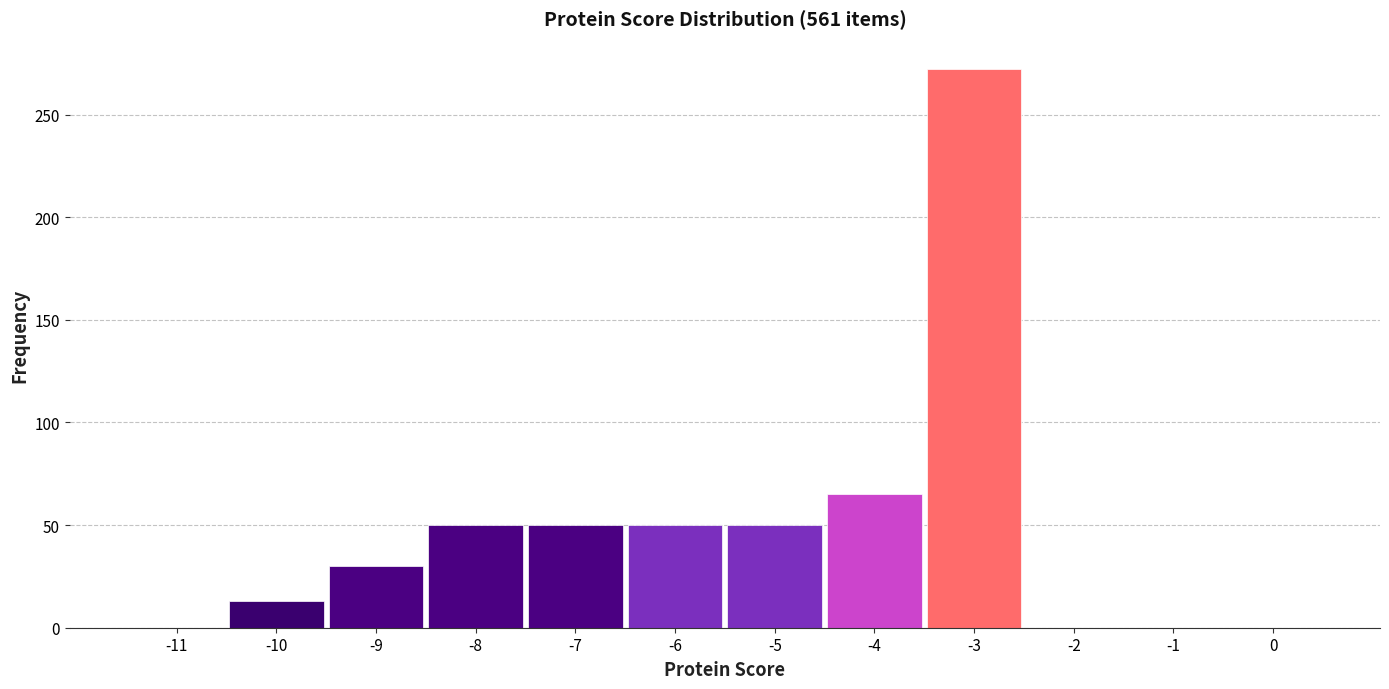

Reading left to right, transcribe this chart: for each bar, give the range it covers on the x-axis and its height. The values are not printed on the chart, so give them approximately, as read against the axis.

-11.5 to -10.5: 0
-10.5 to -9.5: 15
-9.5 to -8.5: 30
-8.5 to -7.5: 50
-7.5 to -6.5: 50
-6.5 to -5.5: 50
-5.5 to -4.5: 50
-4.5 to -3.5: 65
-3.5 to -2.5: 270
-2.5 to -1.5: 0
-1.5 to -0.5: 0
-0.5 to 0.5: 0